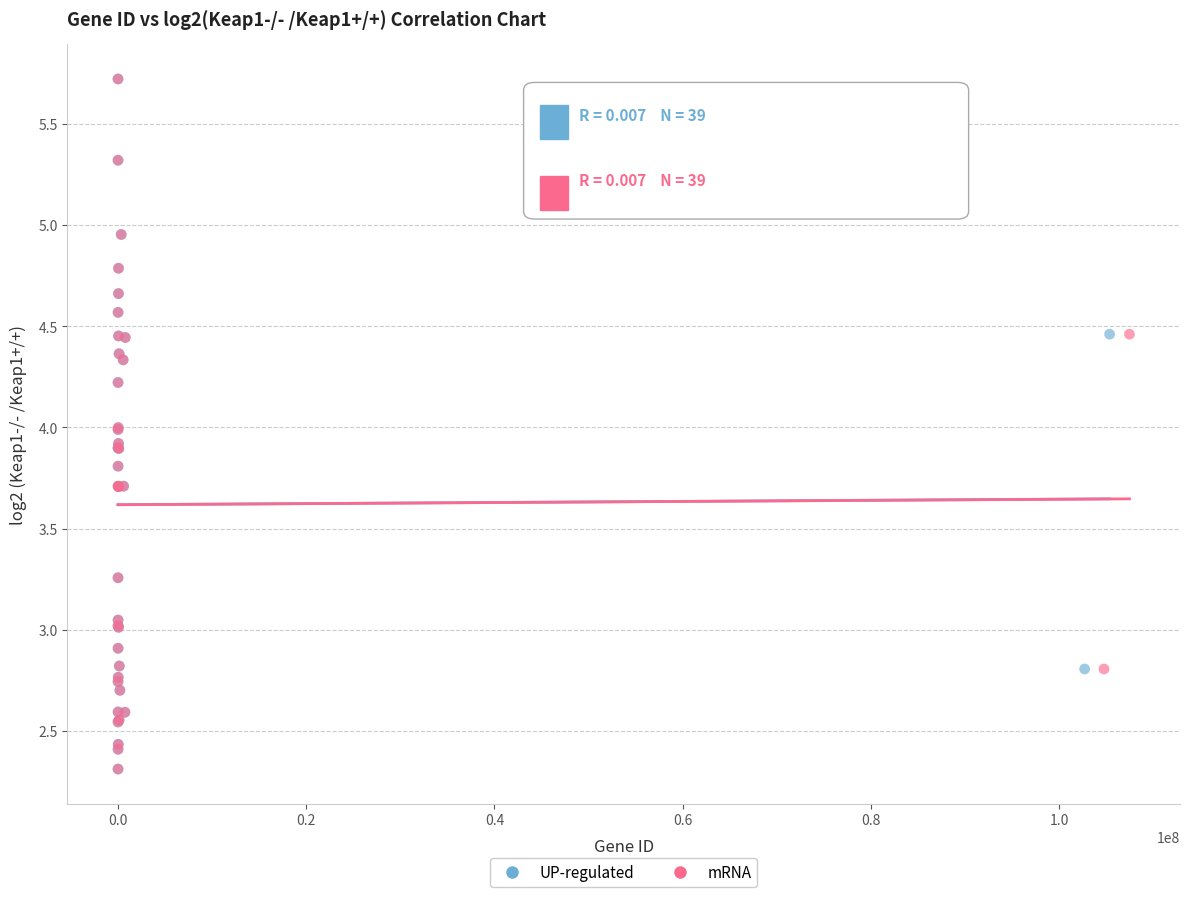

What are all the series names shown in the legend?

UP-regulated, mRNA